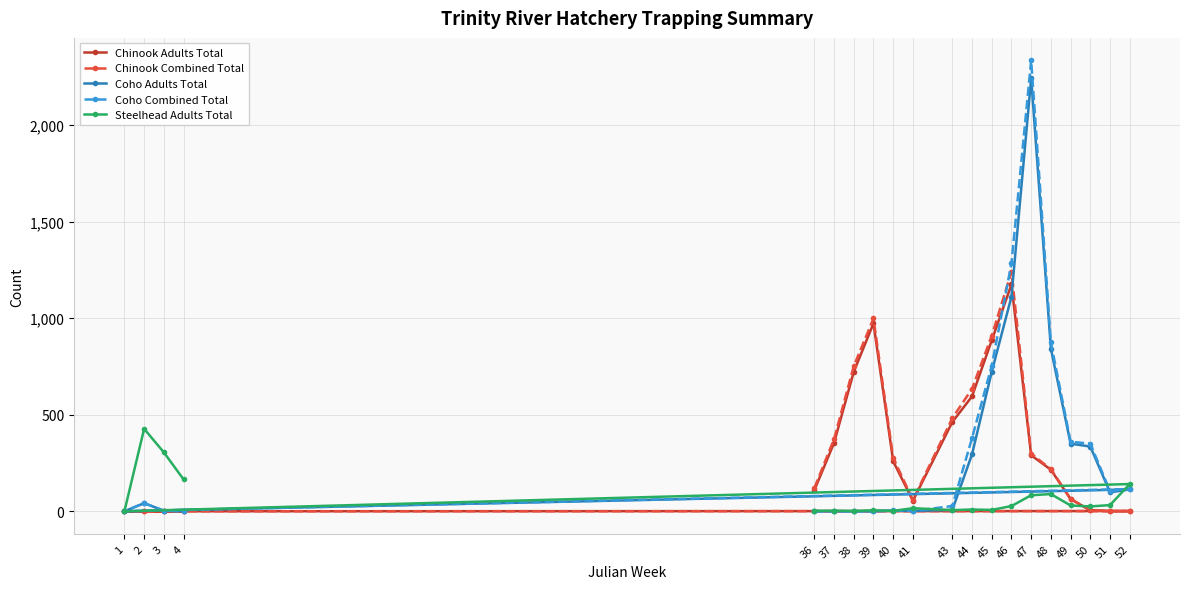

How many values in the Chinook Adults Total series are below 215?

10